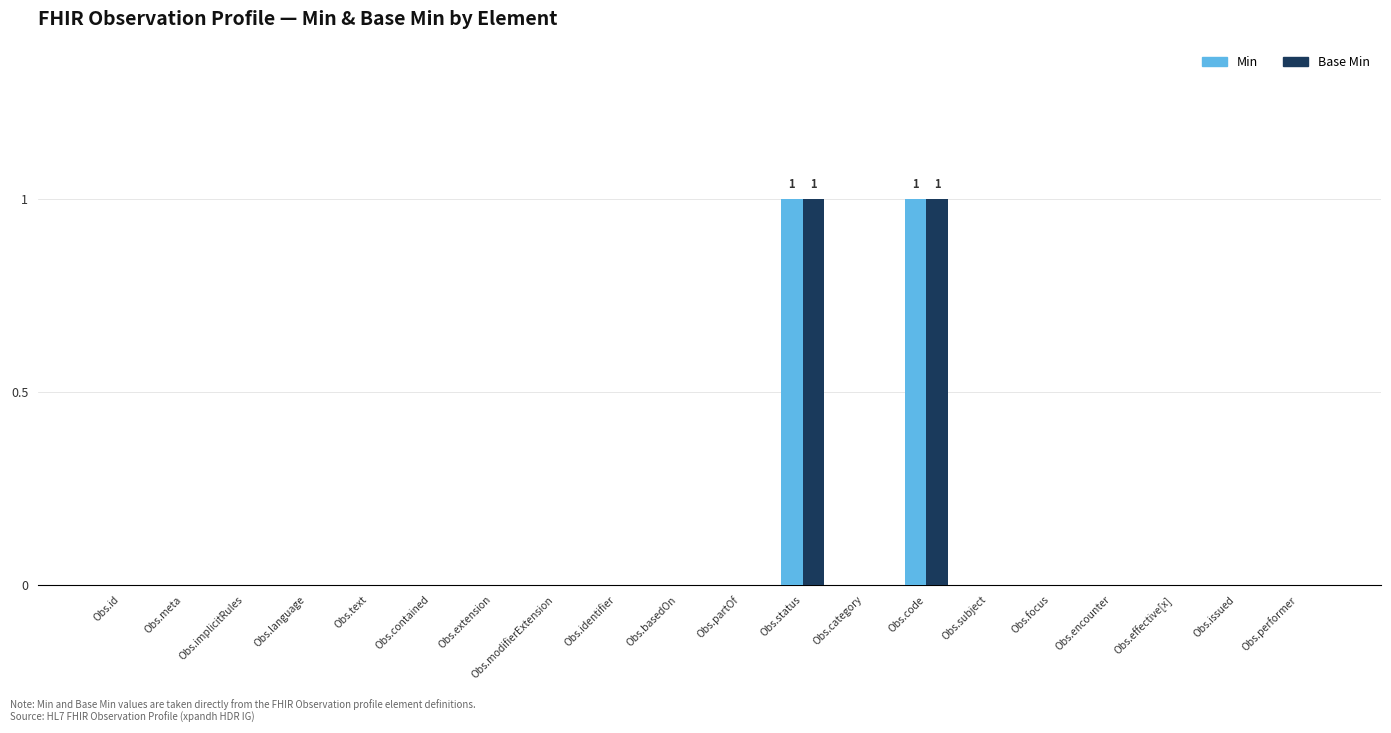

The value of Base Min at Obs.modifierExtension is 0. True or false?

True